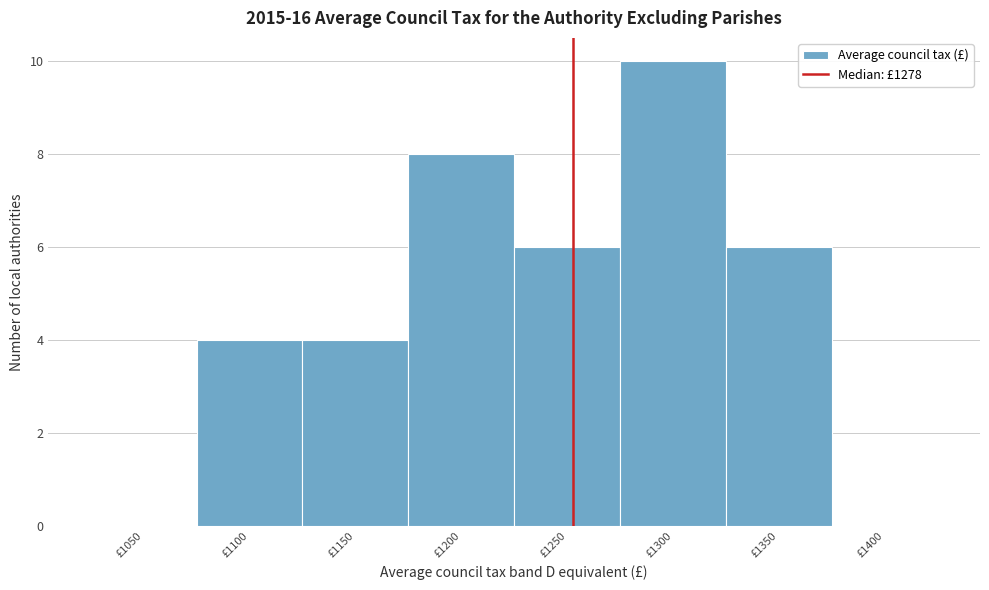

Reading left to right, transcribe all the data shown in this chart.

£1050=0	£1100=4	£1150=4	£1200=8	£1250=6	£1300=10	£1350=6	£1400=0